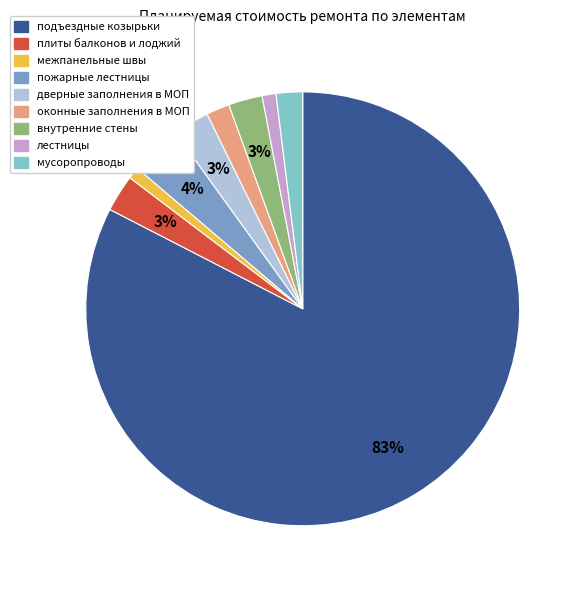

To the nearest percent, what is the combined percentage of лестницы and межпанельные швы?

2%